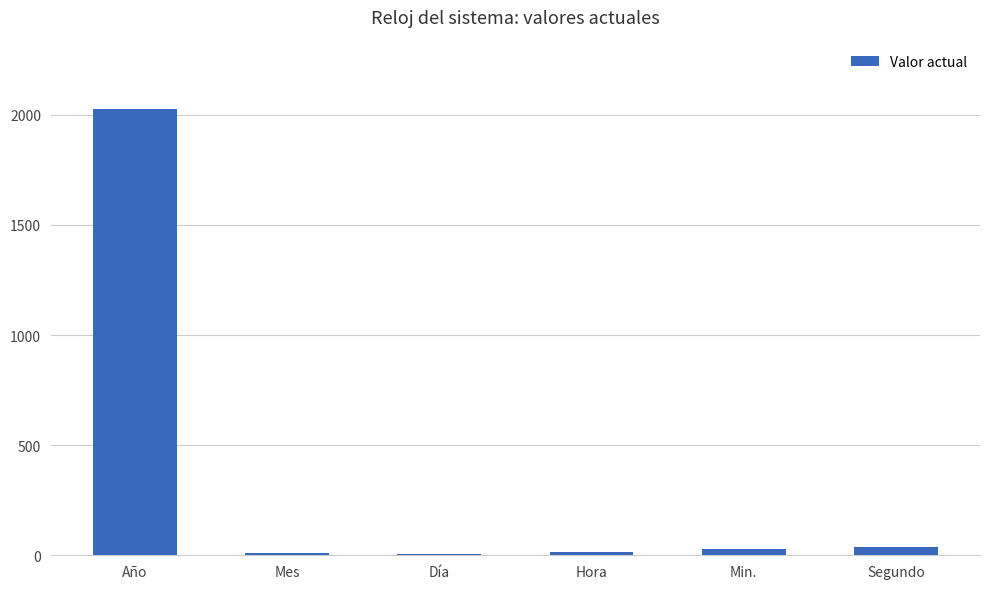

At which label is the value closest to 1014?

Segundo